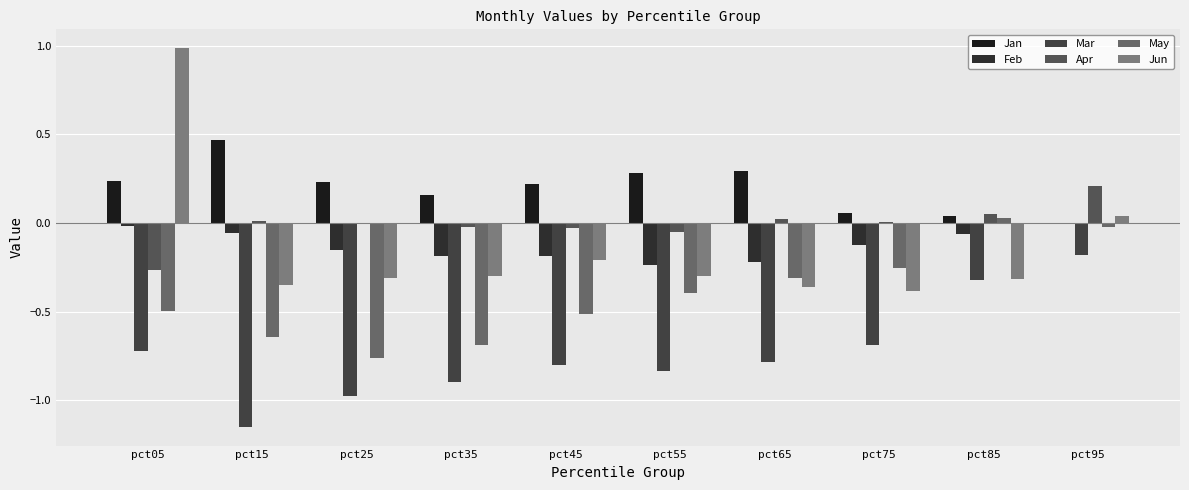

What is the difference between the Feb values at pct95 and pct65?

0.2